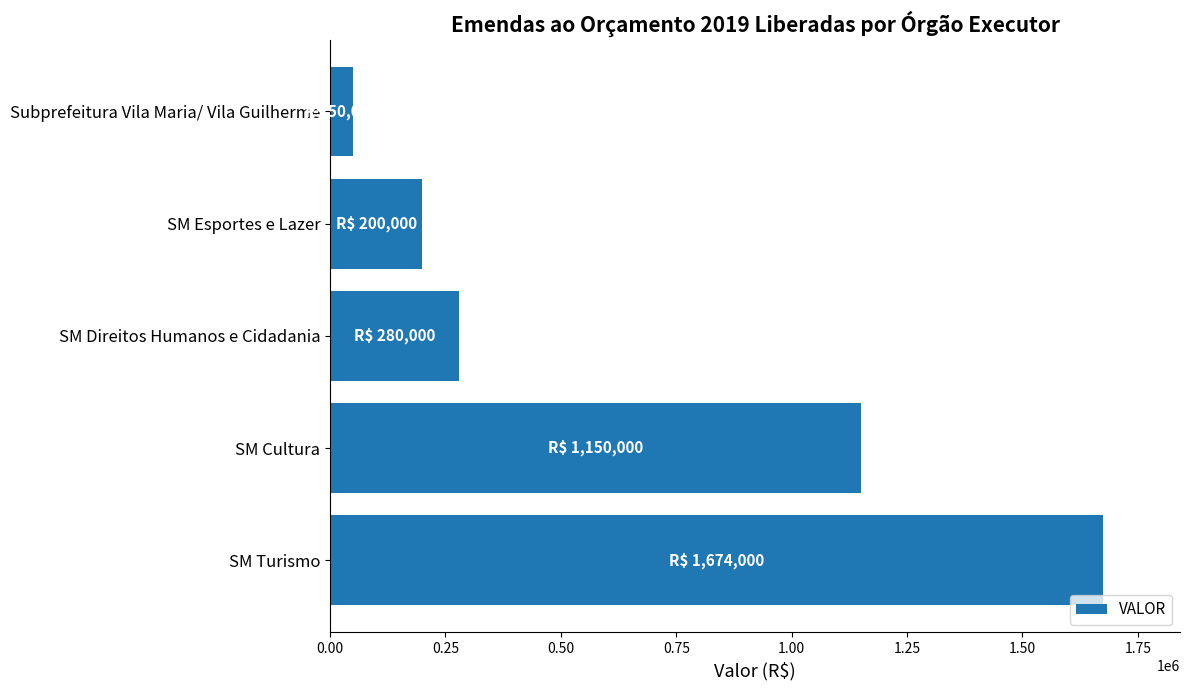

Reading bottom to top, transcribe all the data shown in this chart.

1674000	1150000	280000	200000	50000